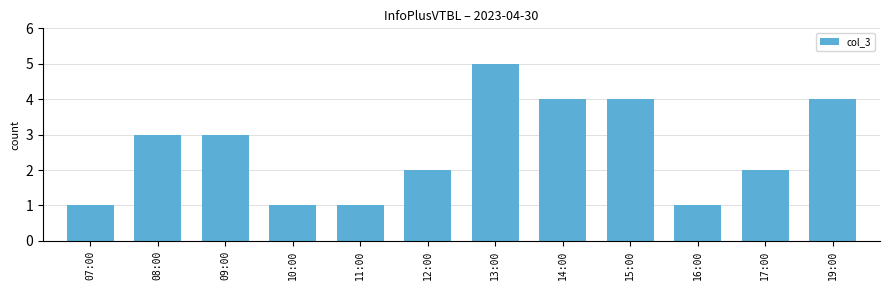

What is the change in value from 07:00 to 19:00?

+3